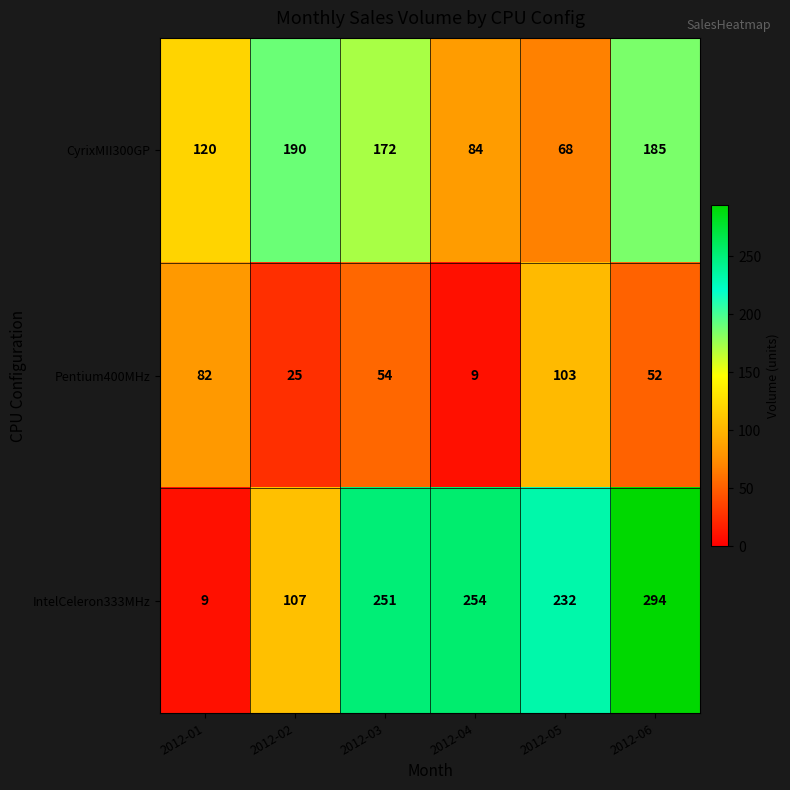

The value of IntelCeleron333MHz at 2012-06 is 469. True or false?

False